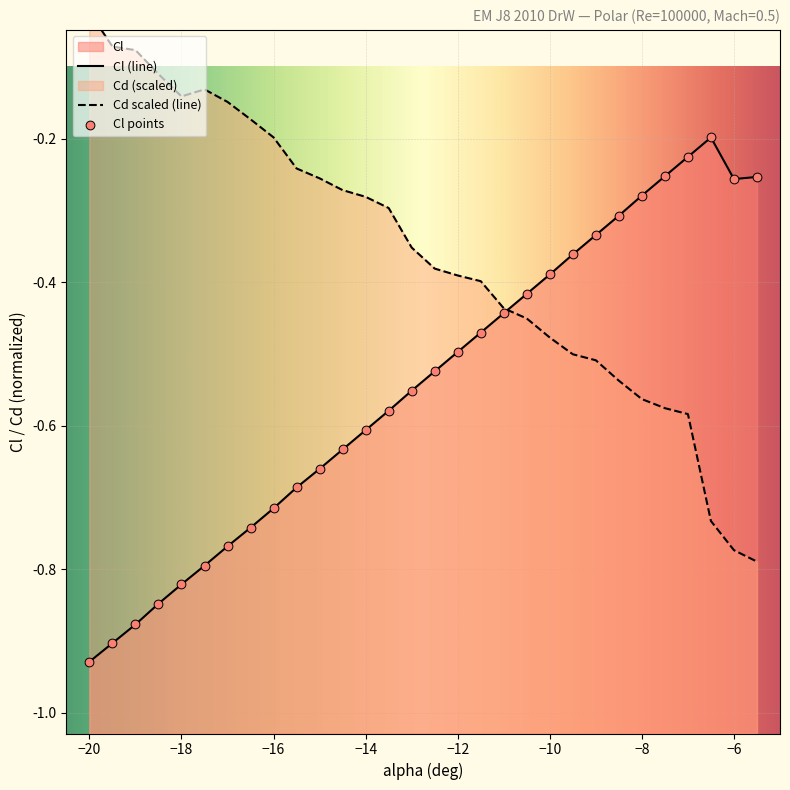

At which category is the sum across all series the highest?

-7